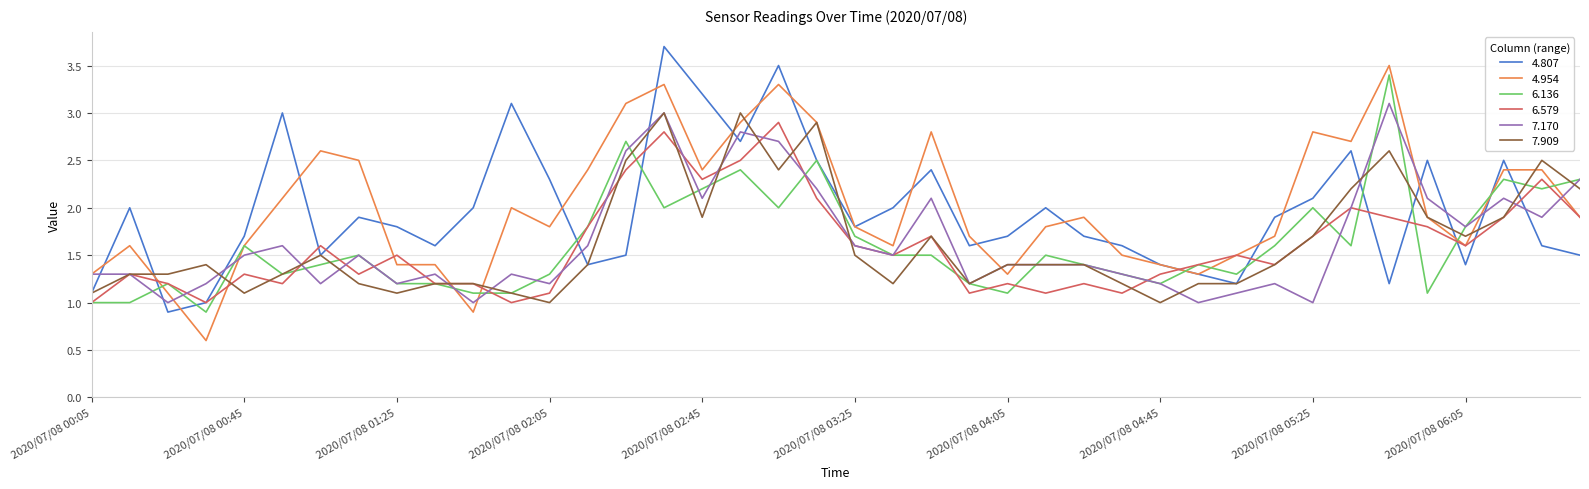

What is the difference between the maximum and minimum values in the 6.579 series?

1.9